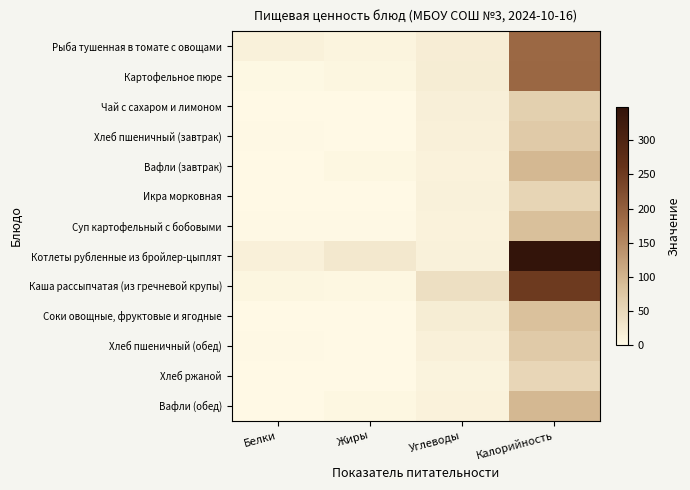

Which series has the largest range (max minus min)?

Котлеты рубленные из бройлер-цыплят